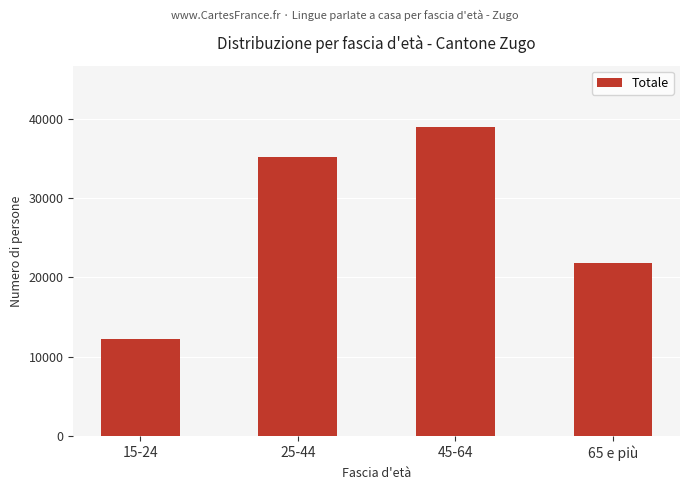

What is the label of the 4th bar from the left?

65 e più